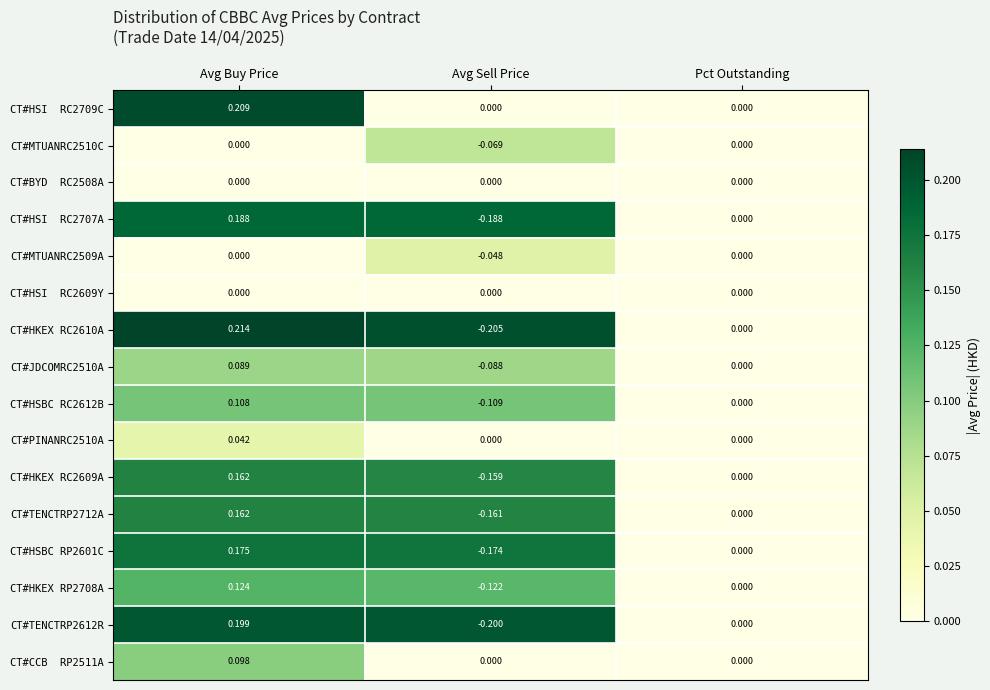

Rank the categories by CT#HSBC RC2612B value from lowest to highest.

Avg Sell Price, Pct Outstanding, Avg Buy Price